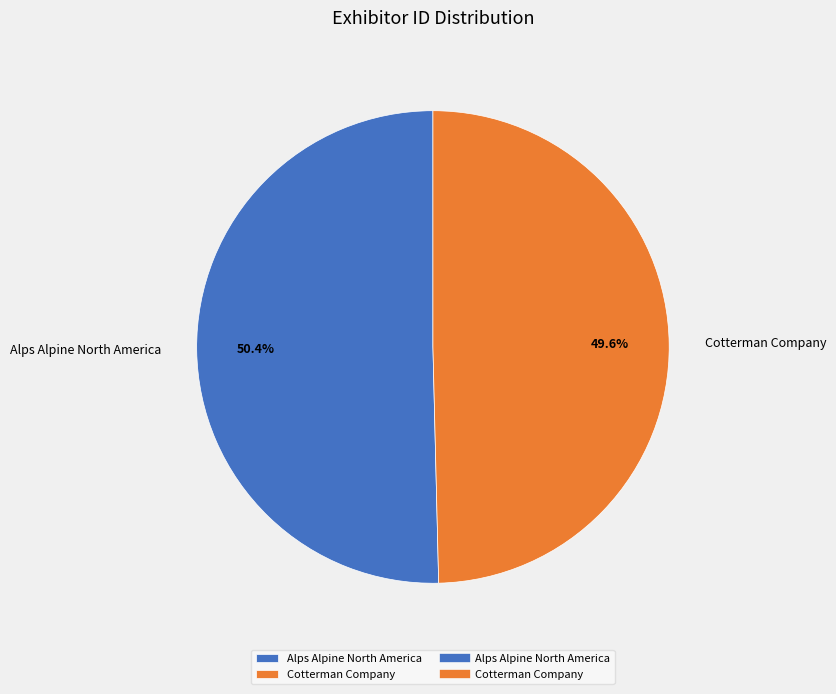

How many segments does this pie chart have?

2